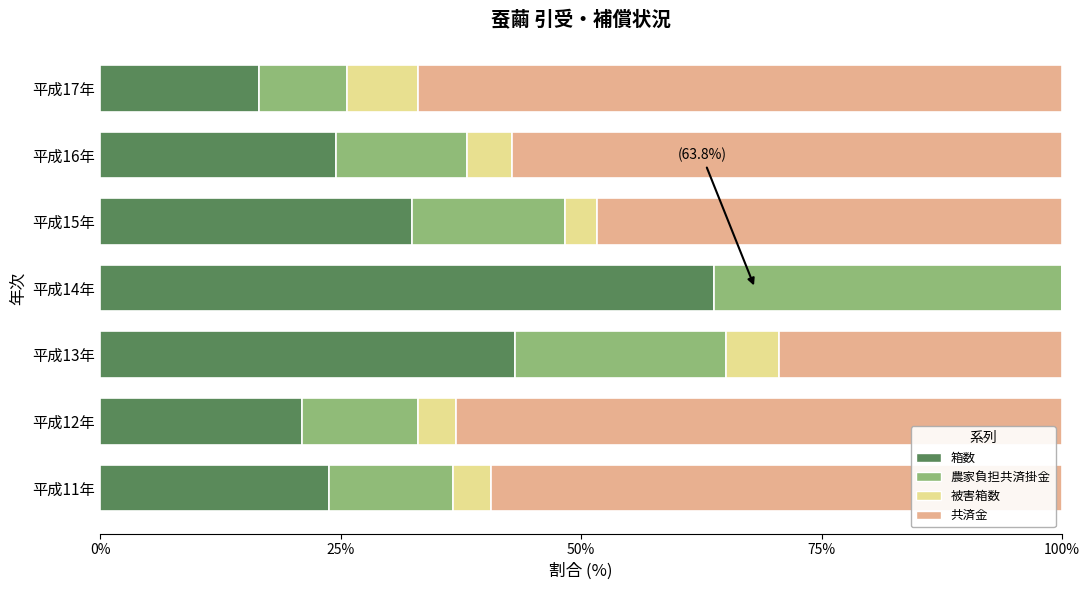

Is it true that 箱数 equals 23.8 at 平成11年?

True